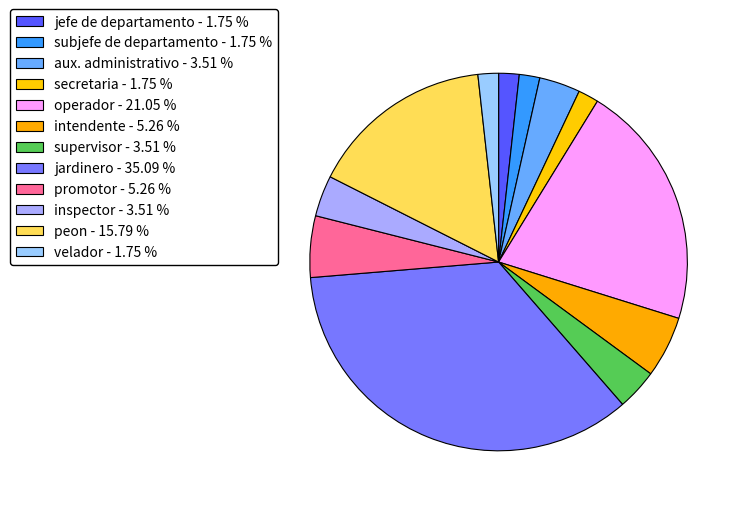

How much of the chart is everything except aux. administrativo?

96.5%